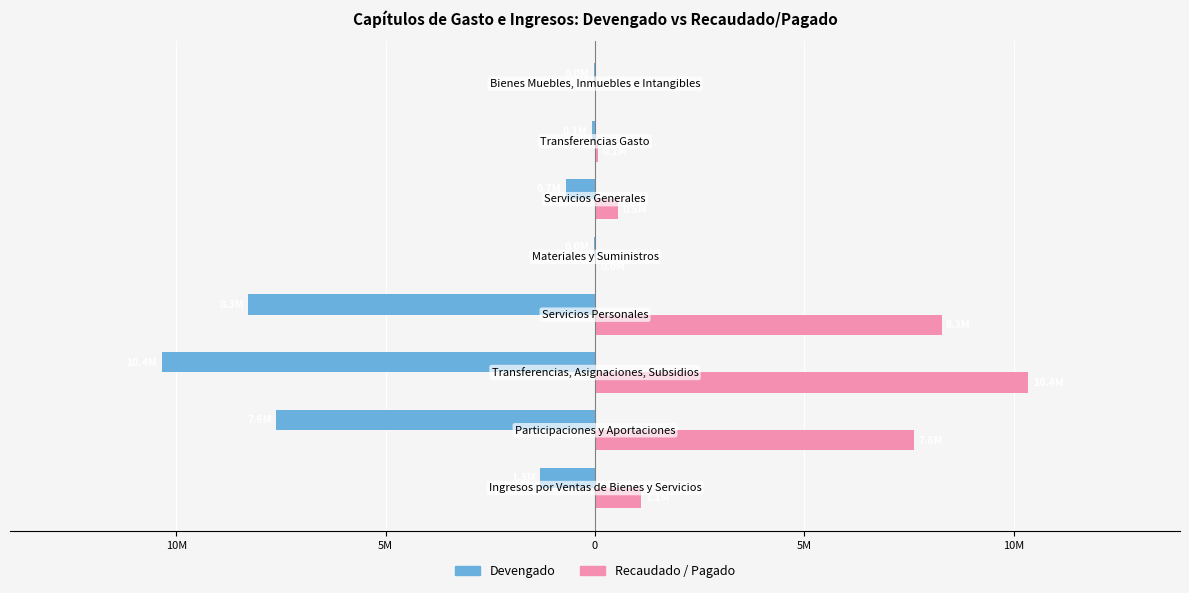

What are all the series names shown in the legend?

Devengado, Recaudado / Pagado